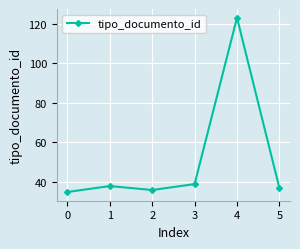

What is the ratio of the value at 3 to the value at 2?

1.1